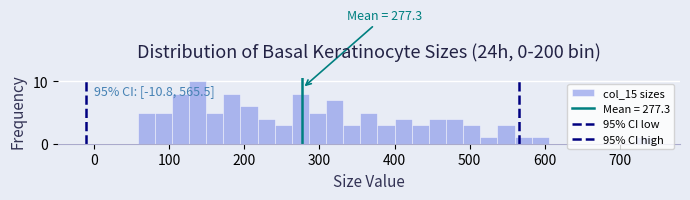

Read against the x-axis, roughly where is the centre of the tallest bar?

140